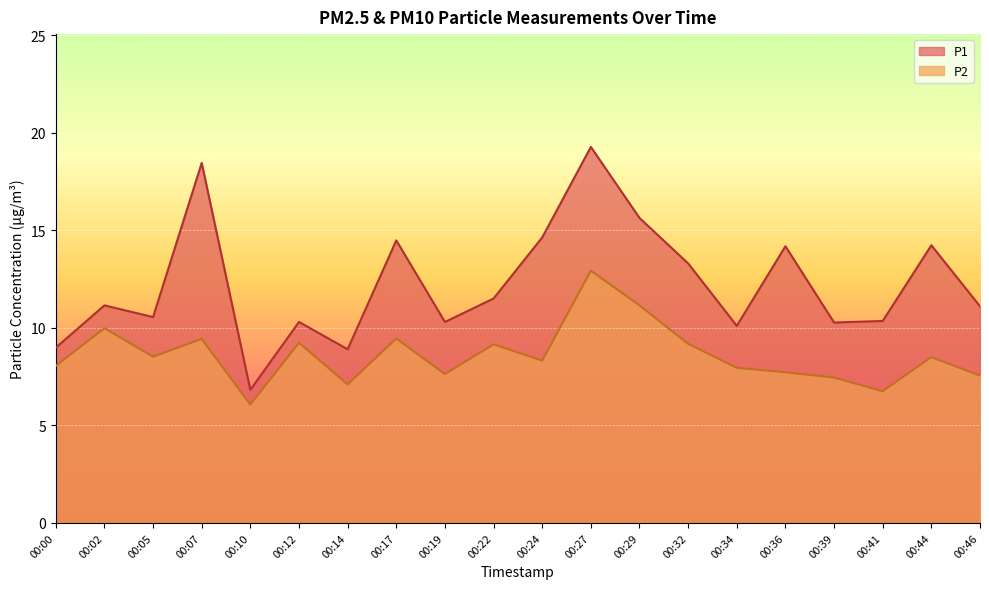

List the series in order of their peak value, highest first.

P1, P2